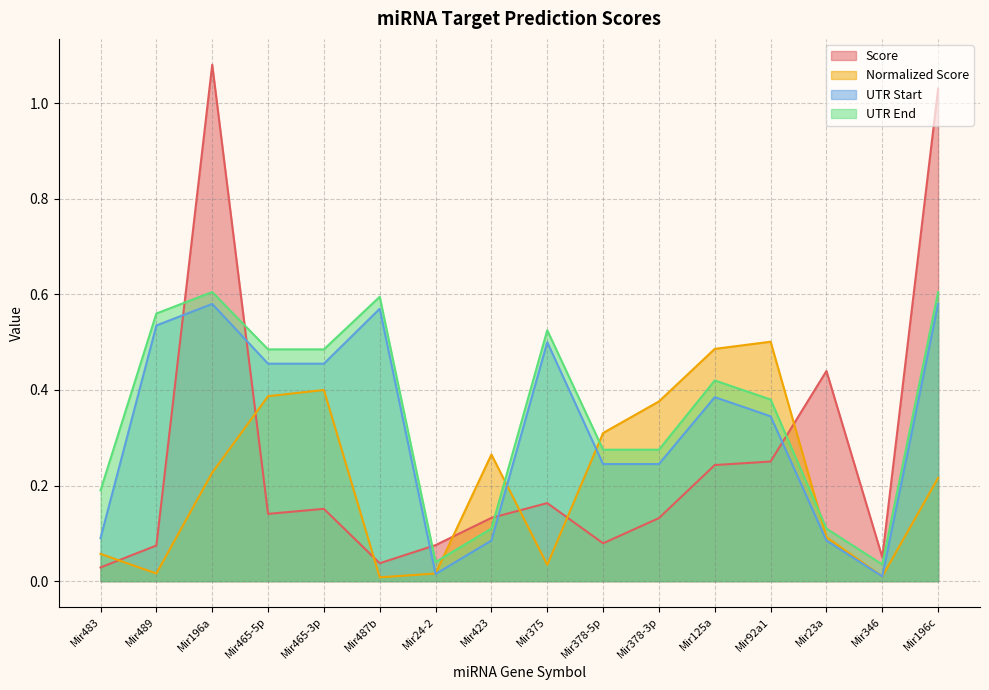

Where is UTR Start nearest to the value 0?

Mir346